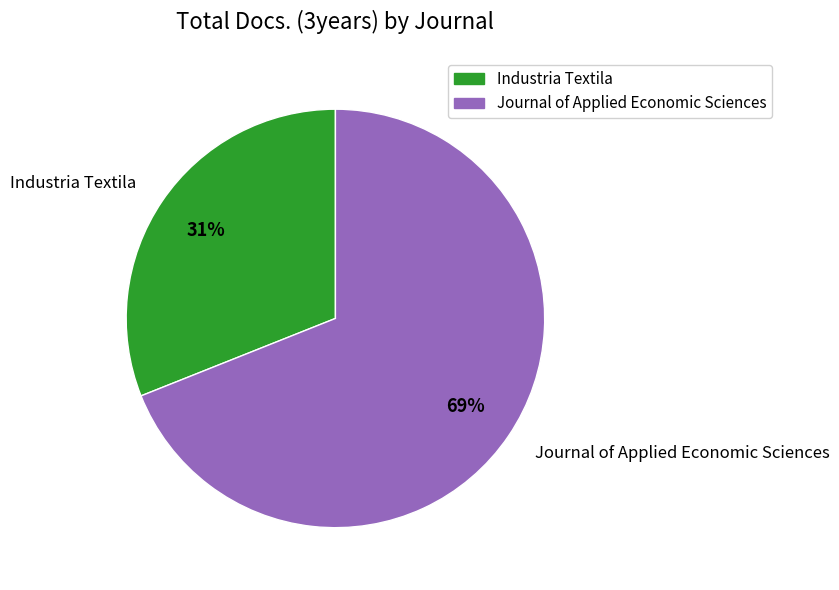

To the nearest percent, what percentage of the pie is Industria Textila?

31%